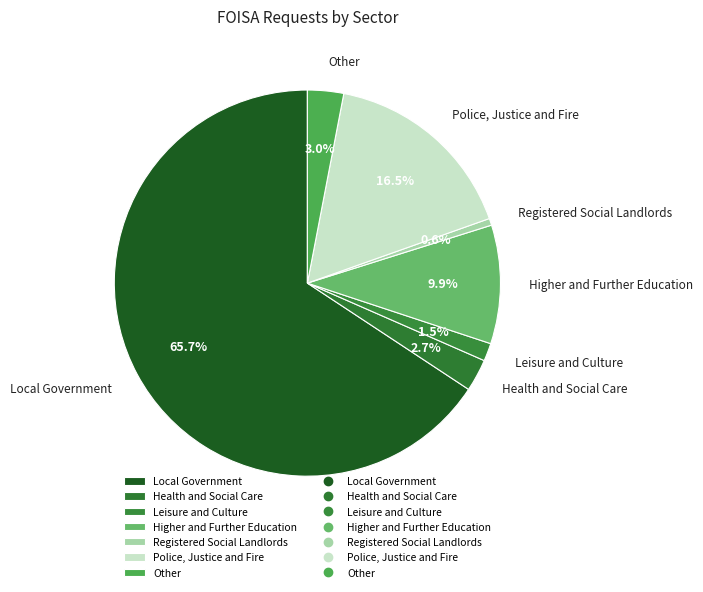

To the nearest percent, what percentage of the pie is Registered Social Landlords?

1%